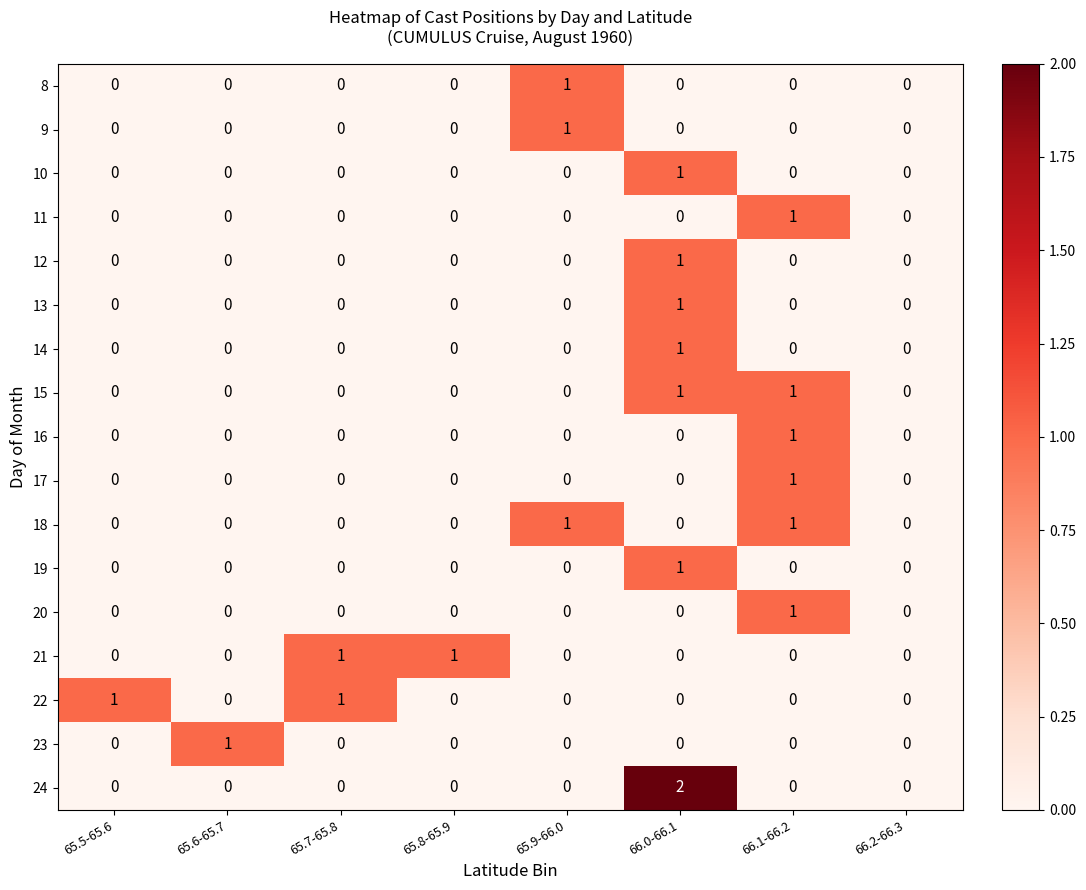

At which category is the sum across all series the highest?

66.0-66.1